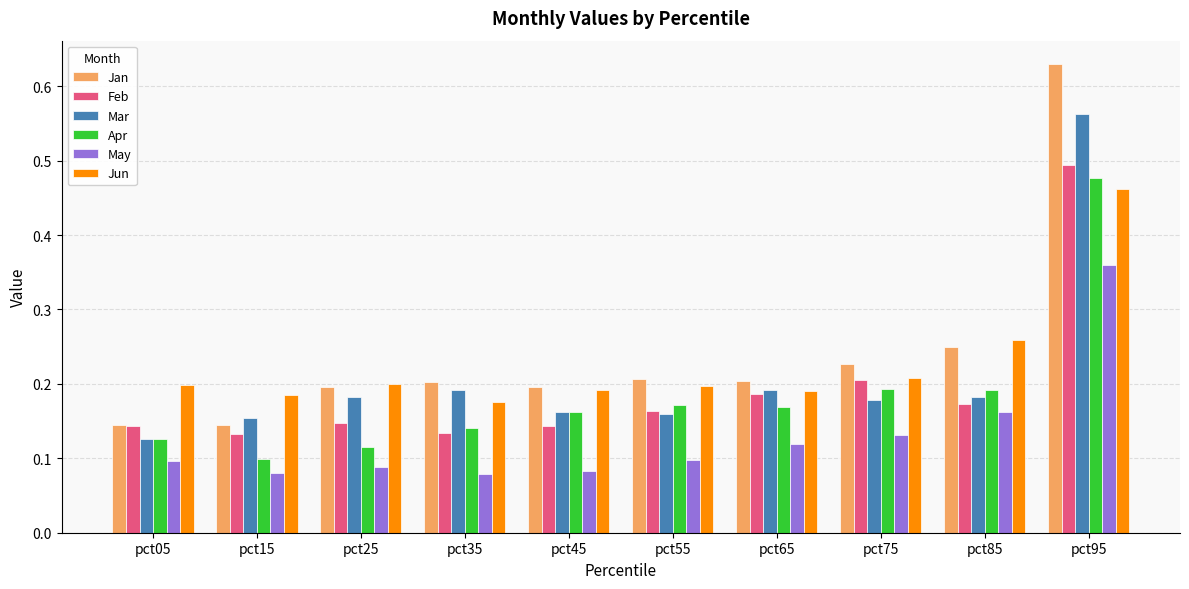

Which series has the largest range (max minus min)?

Jan